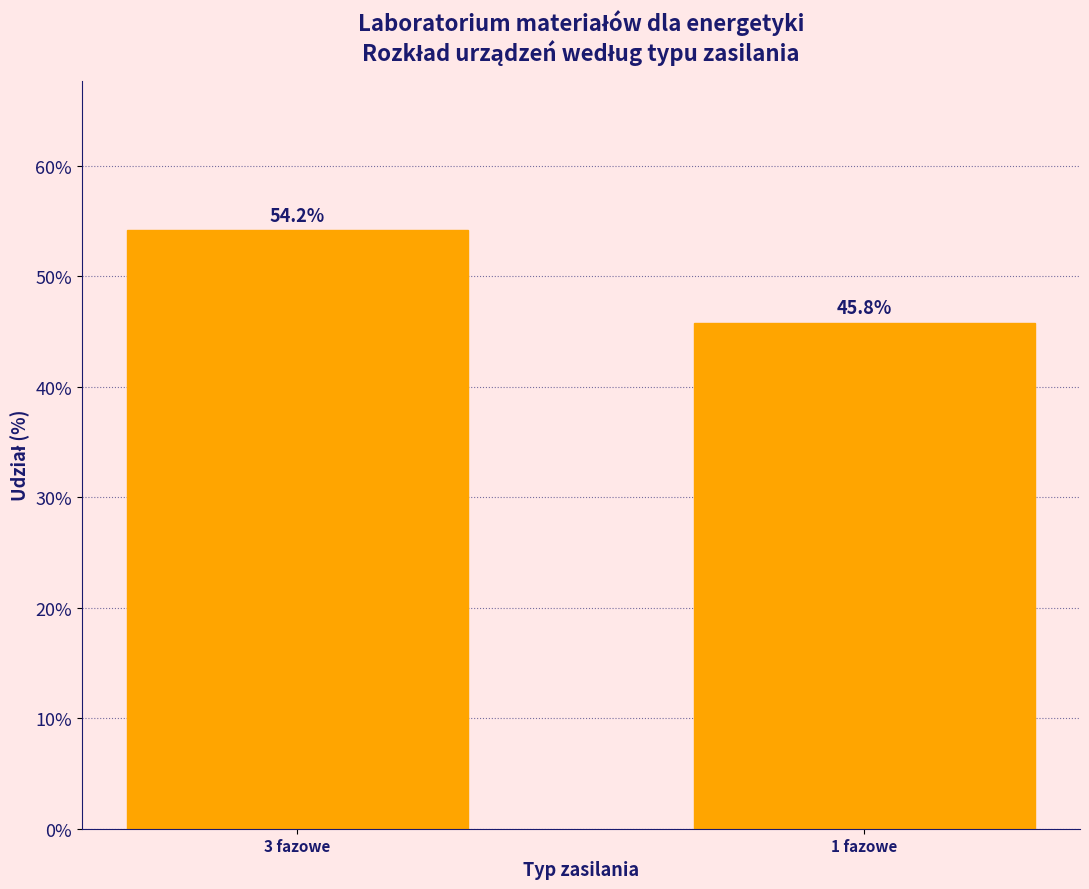

Reading right to left, what are all the values shown in this chart?

1 fazowe=45.8	3 fazowe=54.2